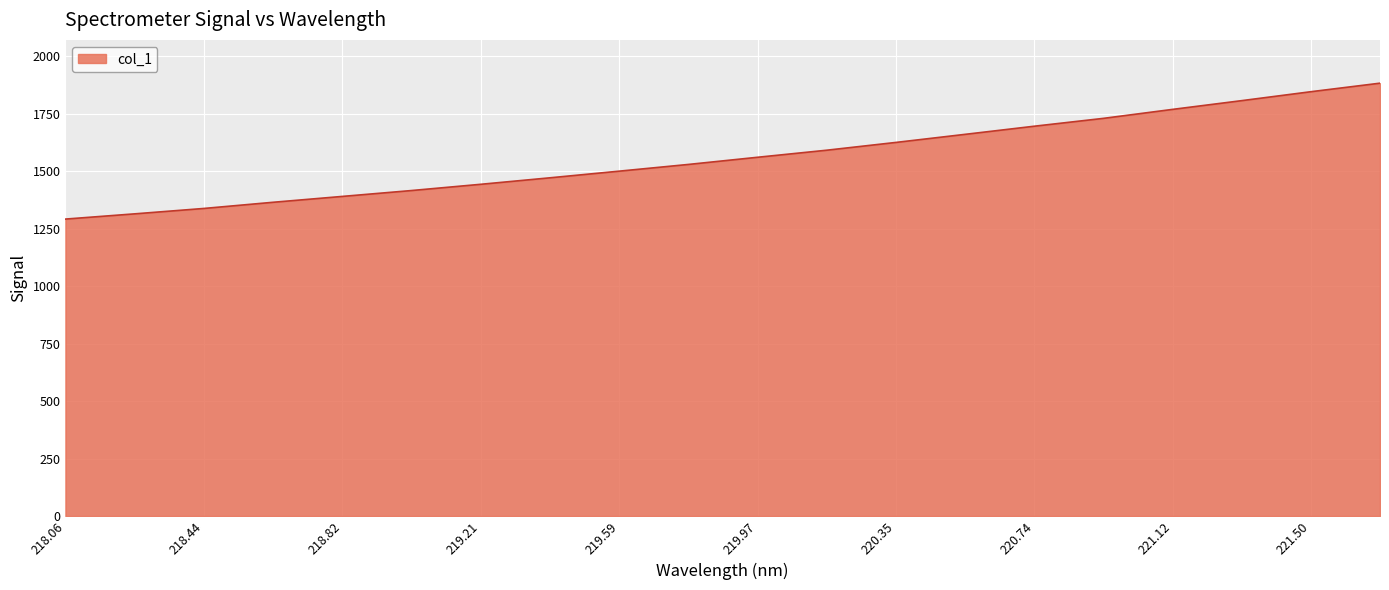

What is the maximum value shown in the chart?

1883.1